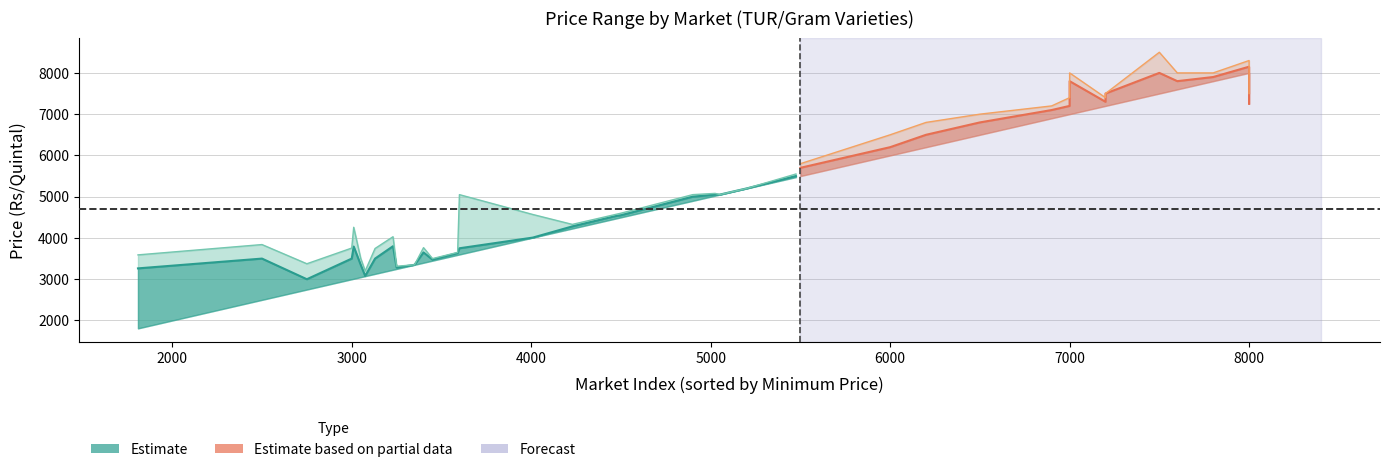

How many interior local peaks does the Maximum Price series have?

9